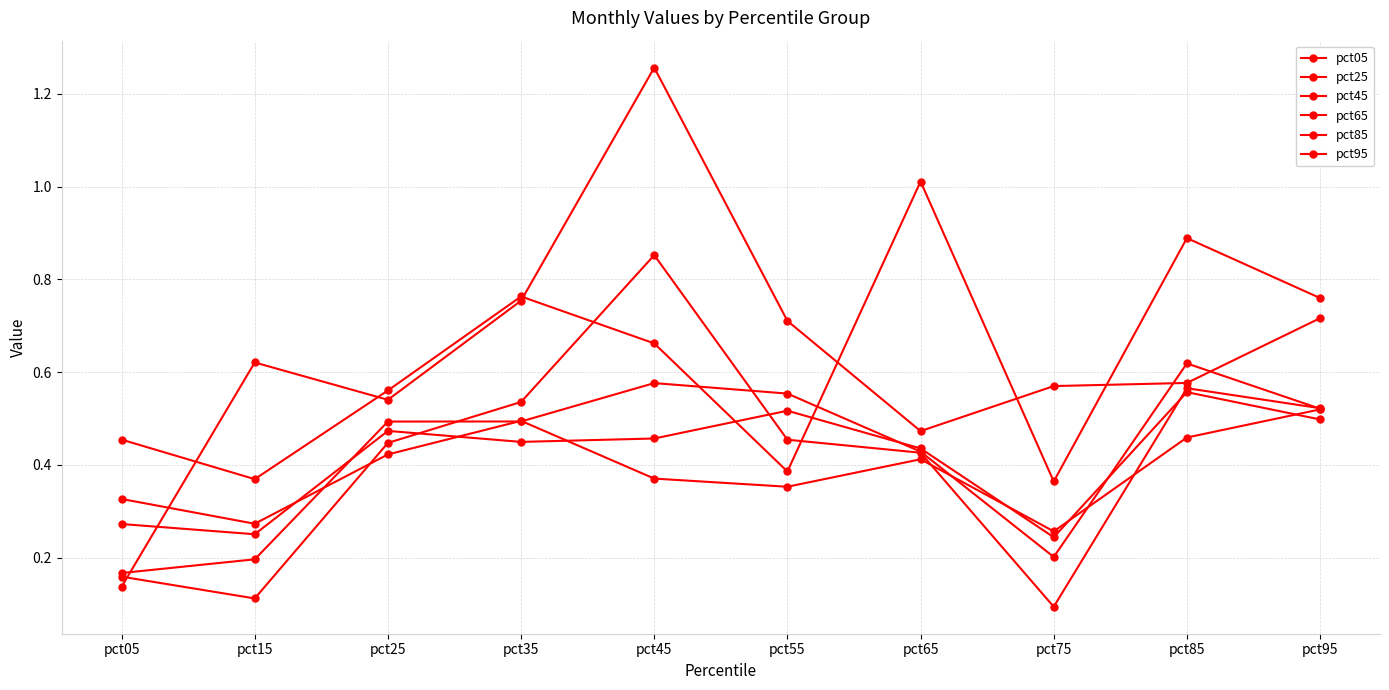

Rank the categories by pct95 value from highest to lowest.

pct45, pct35, pct95, pct55, pct15, pct85, pct75, pct25, pct65, pct05